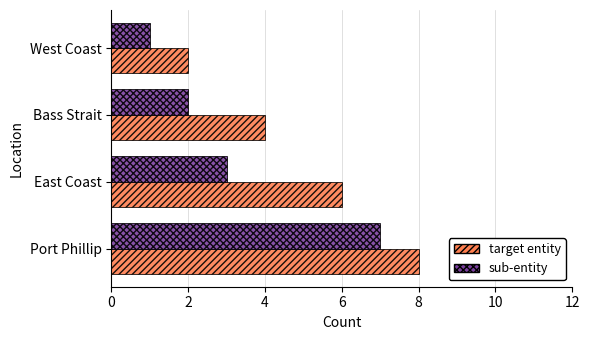

Rank the series by their maximum value, from lowest to highest.

sub-entity, target entity